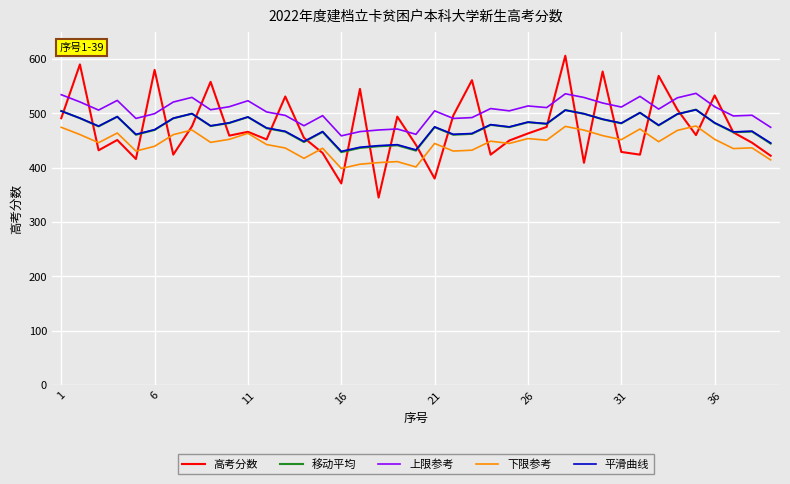

What is the sum of all 高考分数 values?

18501.0